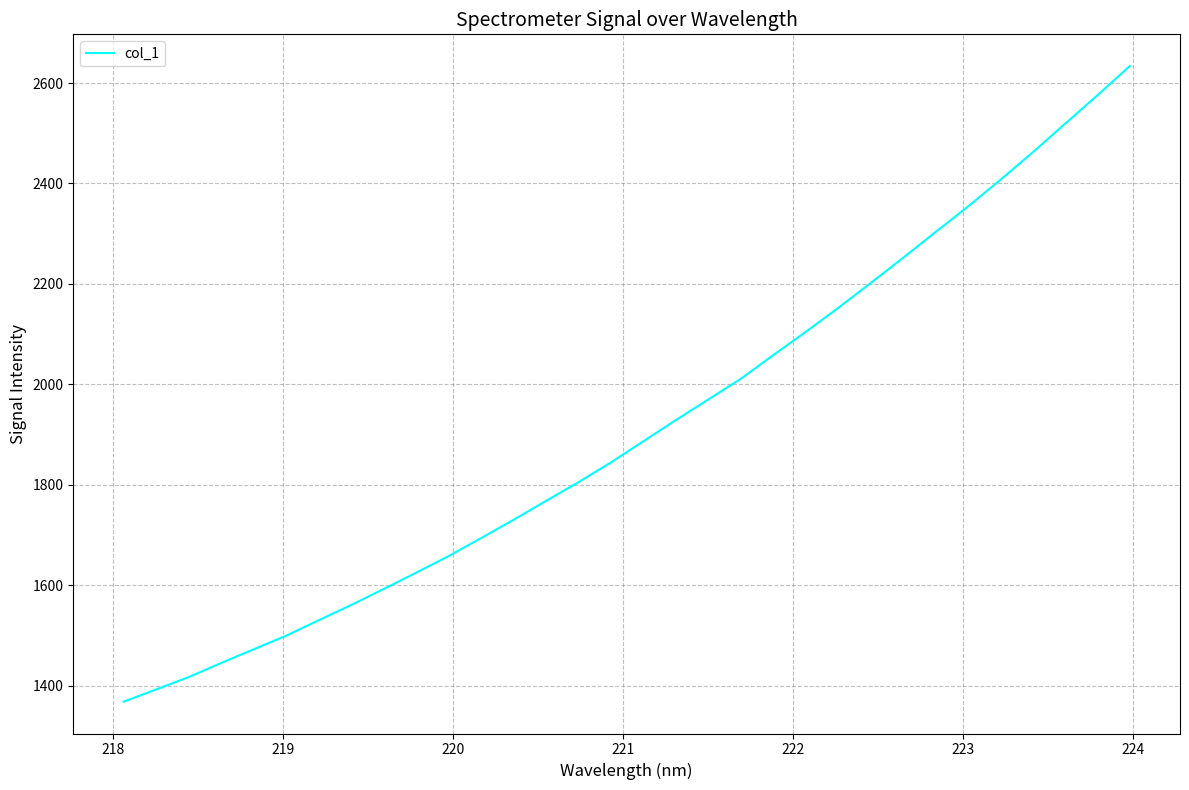

How many categories are shown in the chart?

32